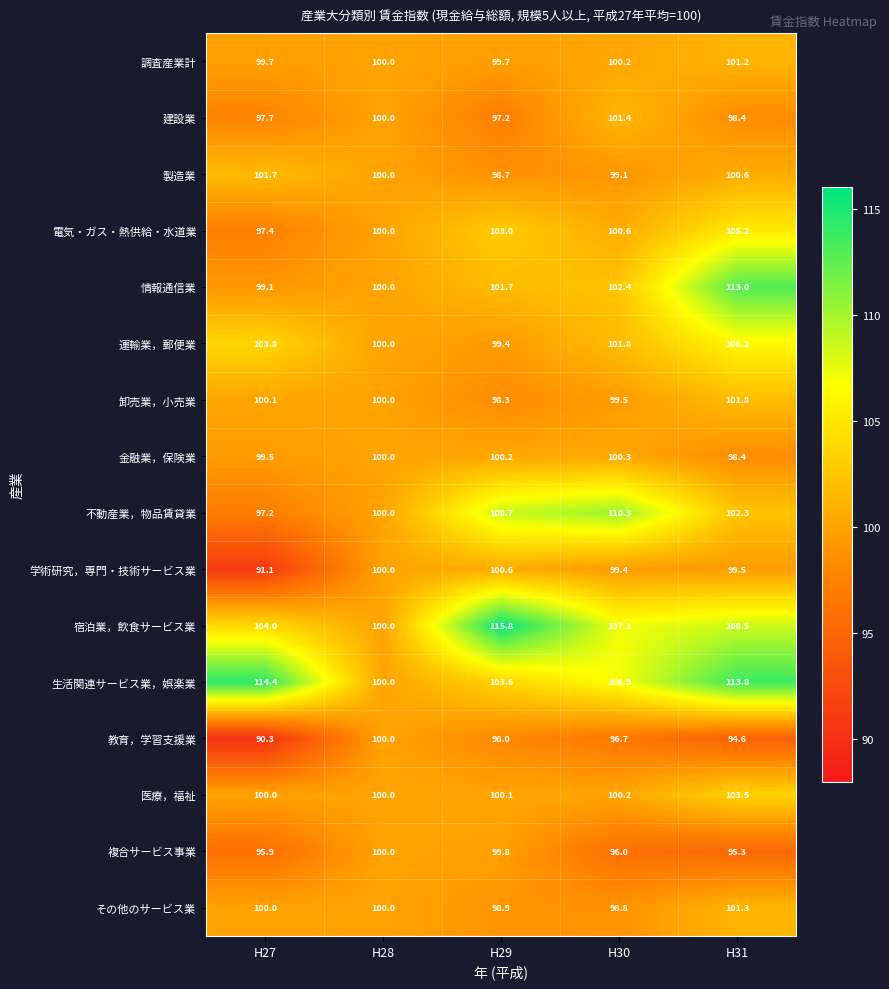

What is the sum of all 調査産業計 values?

500.8